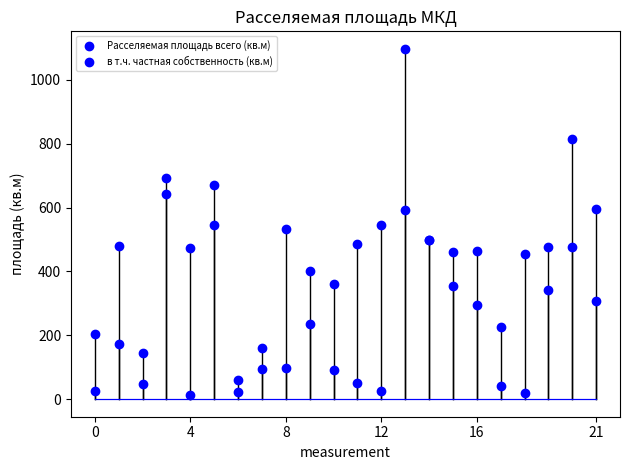

Is this an area chart (filled region under the line)?

No